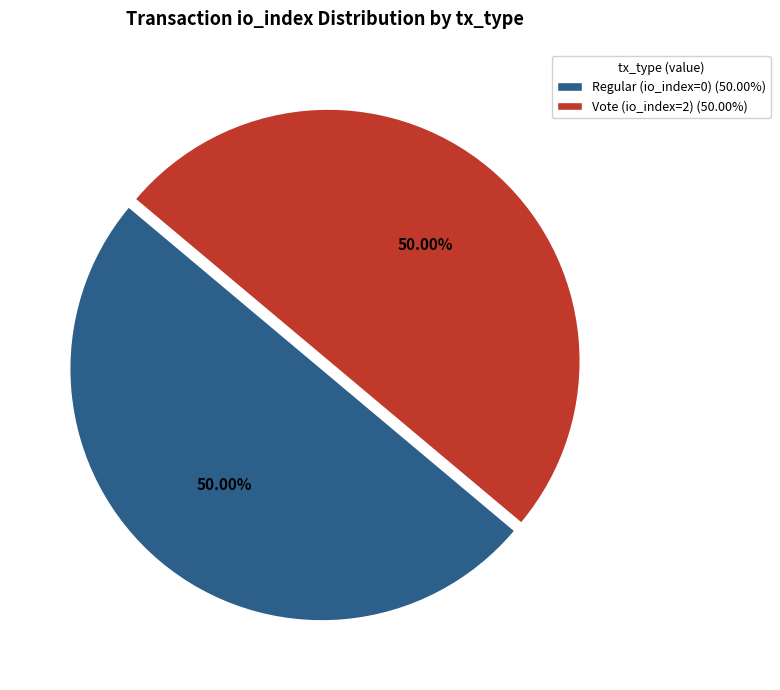

Approximately how many times larger is the value at Vote (io_index=2) (50.00%) compared to Regular (io_index=0) (50.00%)?

1.0